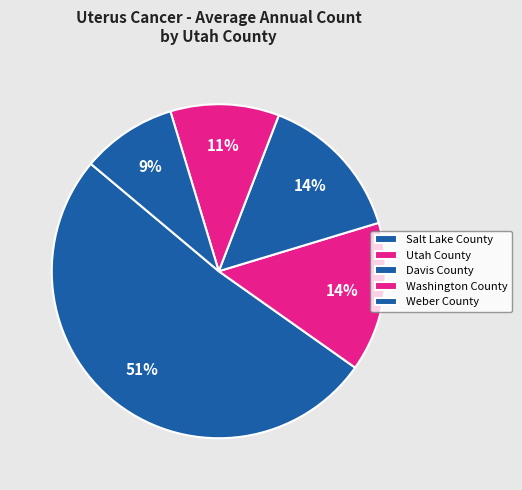

Rank the categories by value from lowest to highest.

Weber County, Washington County, Utah County, Davis County, Salt Lake County